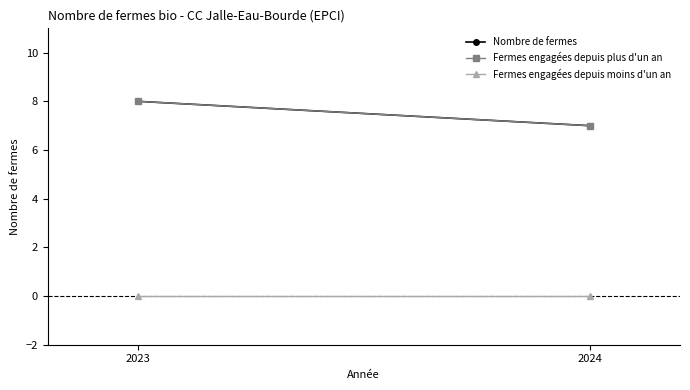

Count the number of categories in the chart.

2